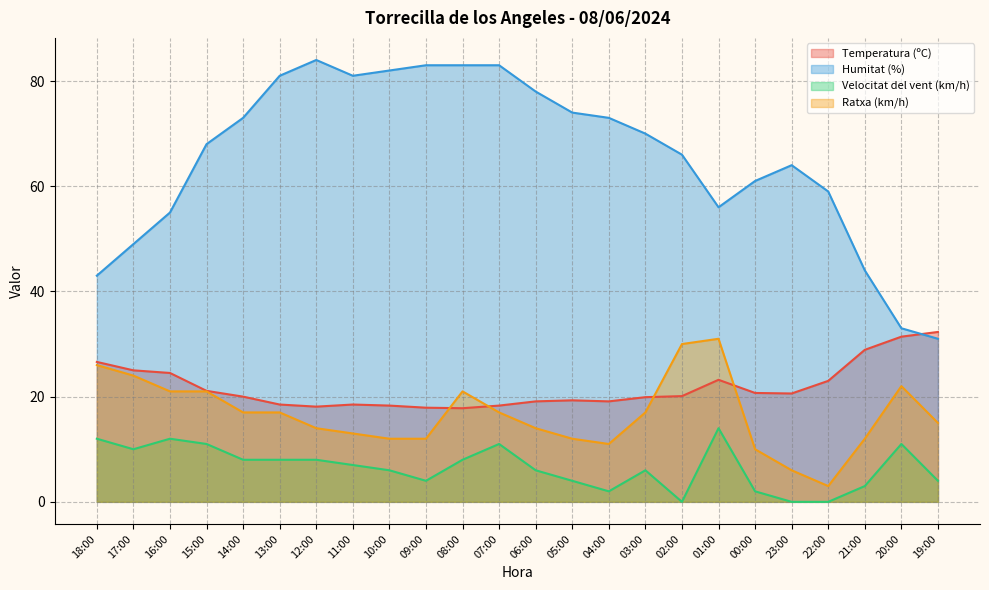

Which series has the largest total across all categories?

Humitat (%)